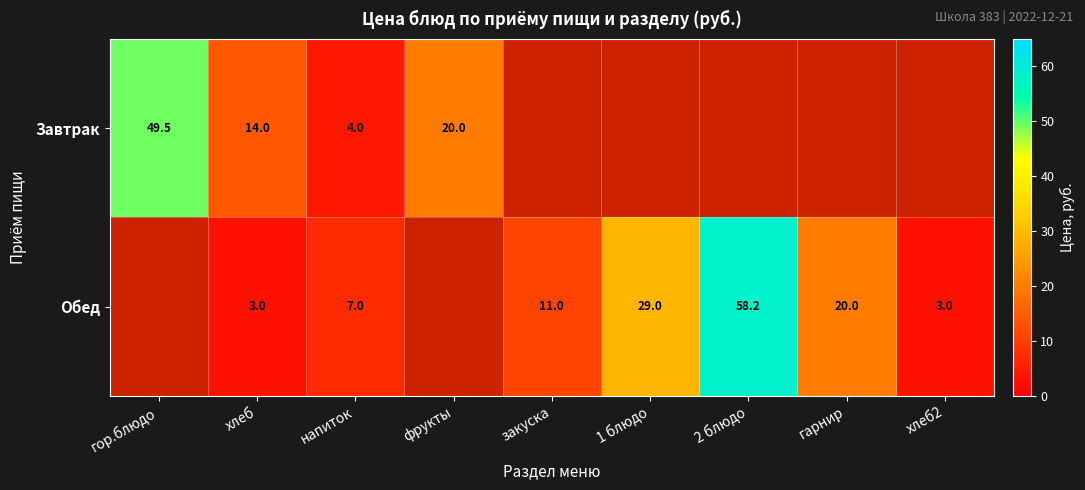

The Обед series shows 3.0 at хлеб2. True or false?

True